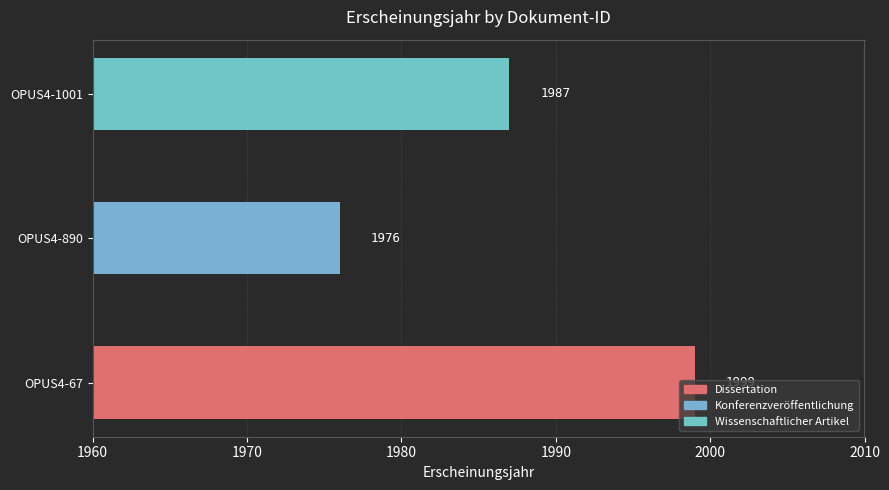

What value does the data have at OPUS4-890, to the nearest 10?

1980